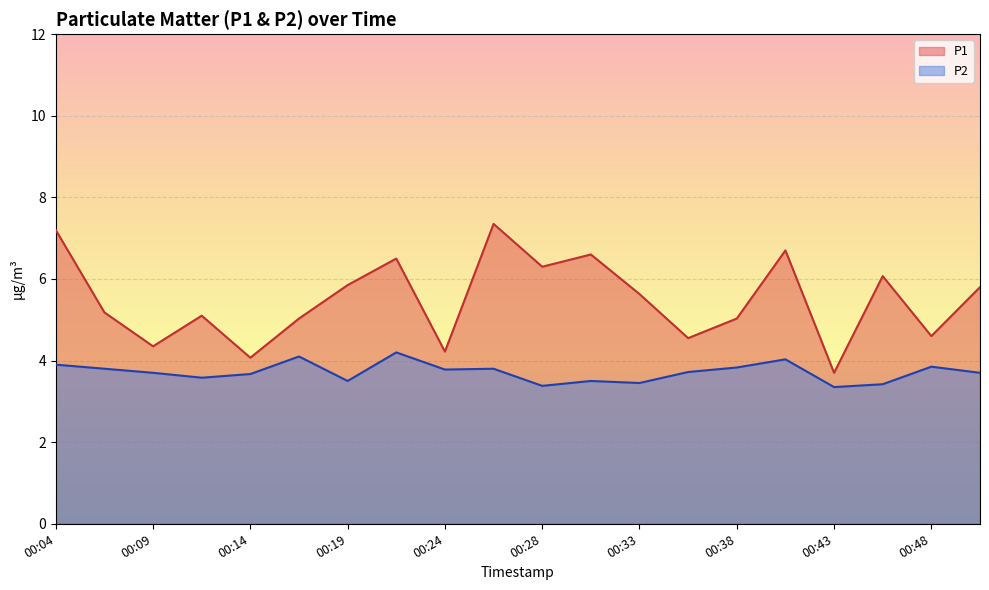

True or false: P2 and P1 intersect in this chart.

False